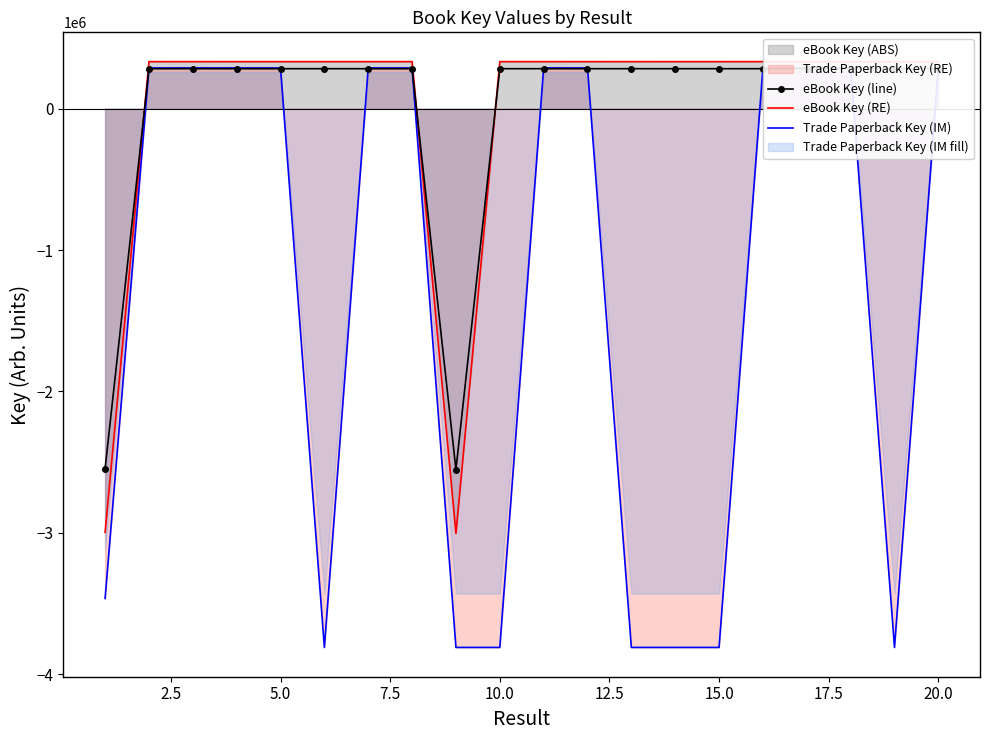

True or false: eBook Key (RE) and Trade Paperback Key (IM) cross at least once.

False